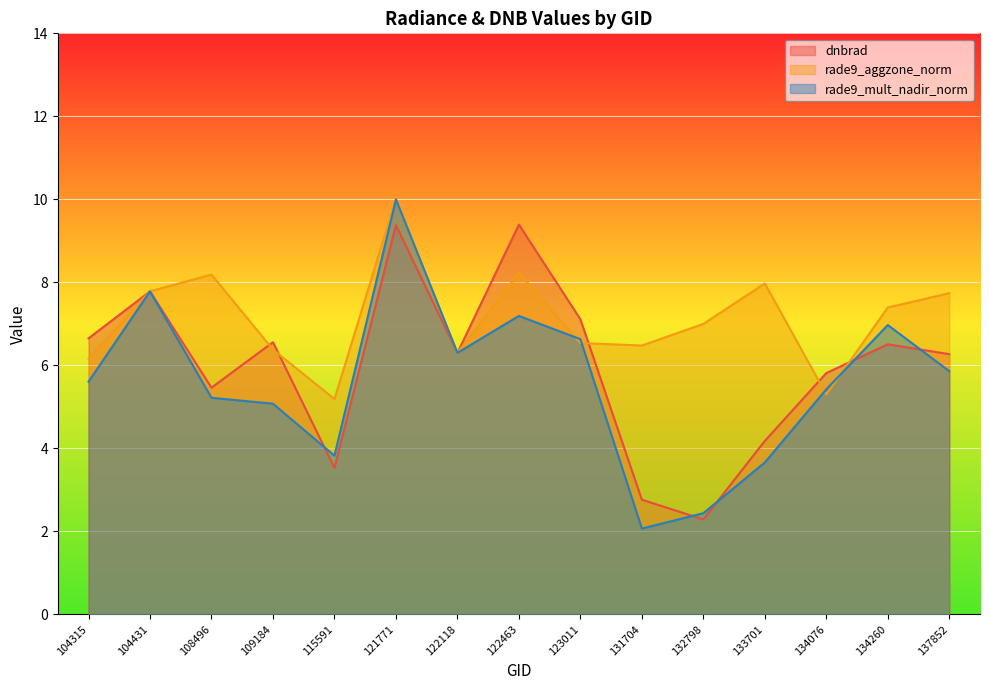

At which category is the sum across all series the highest?

121771